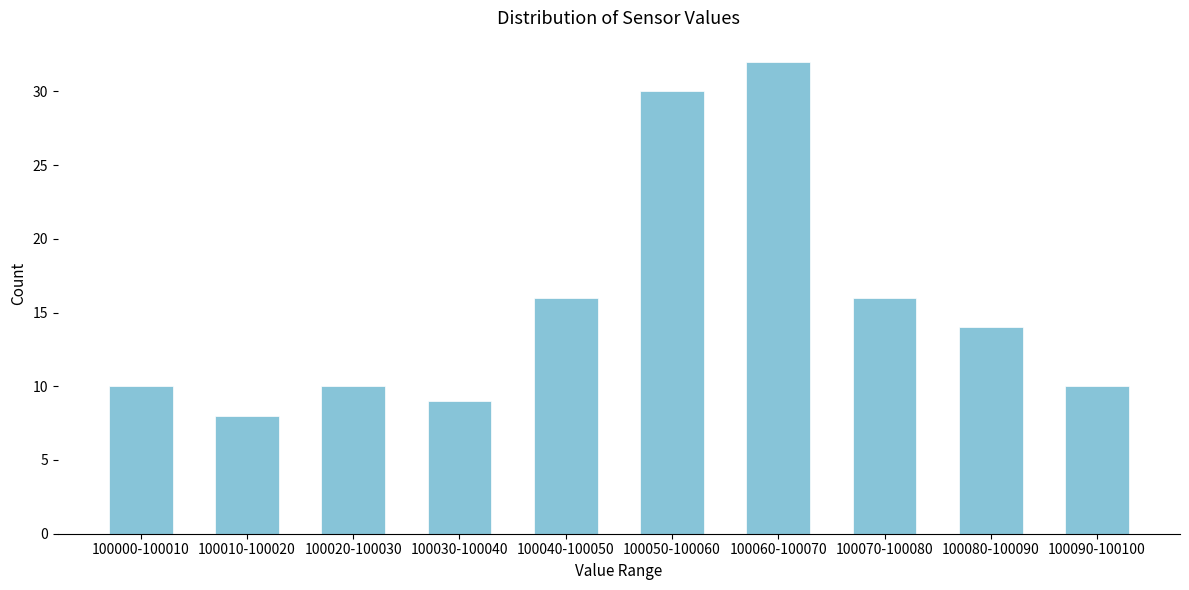

Reading left to right, what are all the values shown in this chart?

100000-100010=10	100010-100020=8	100020-100030=10	100030-100040=9	100040-100050=16	100050-100060=30	100060-100070=32	100070-100080=16	100080-100090=14	100090-100100=10